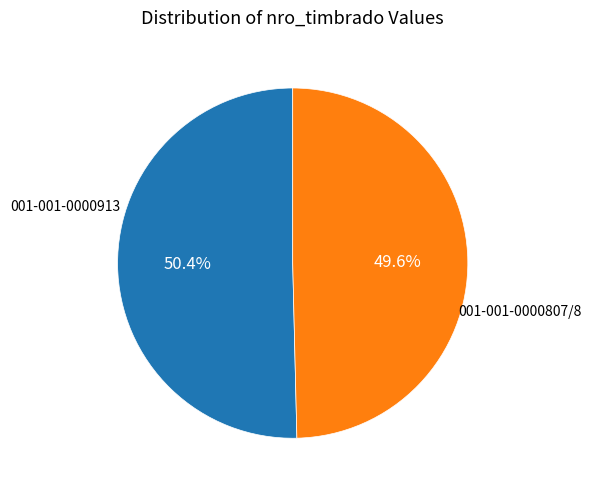

True or false: 001-001-0000913 accounts for 57% of the total.

False